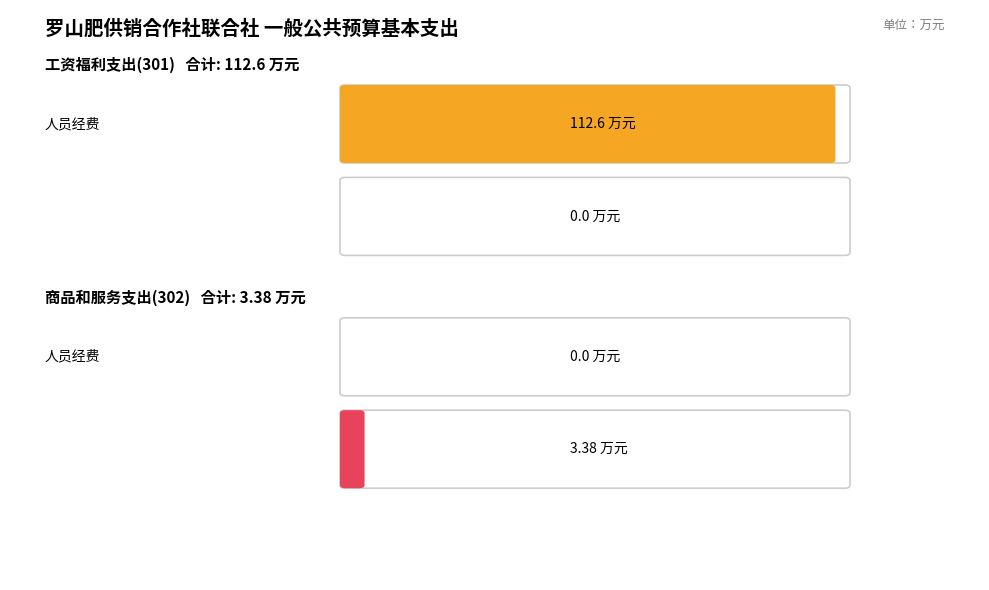

What is the difference between the 公用经费 values at 工资福利支出(301) and 商品和服务支出(302)?

3.4